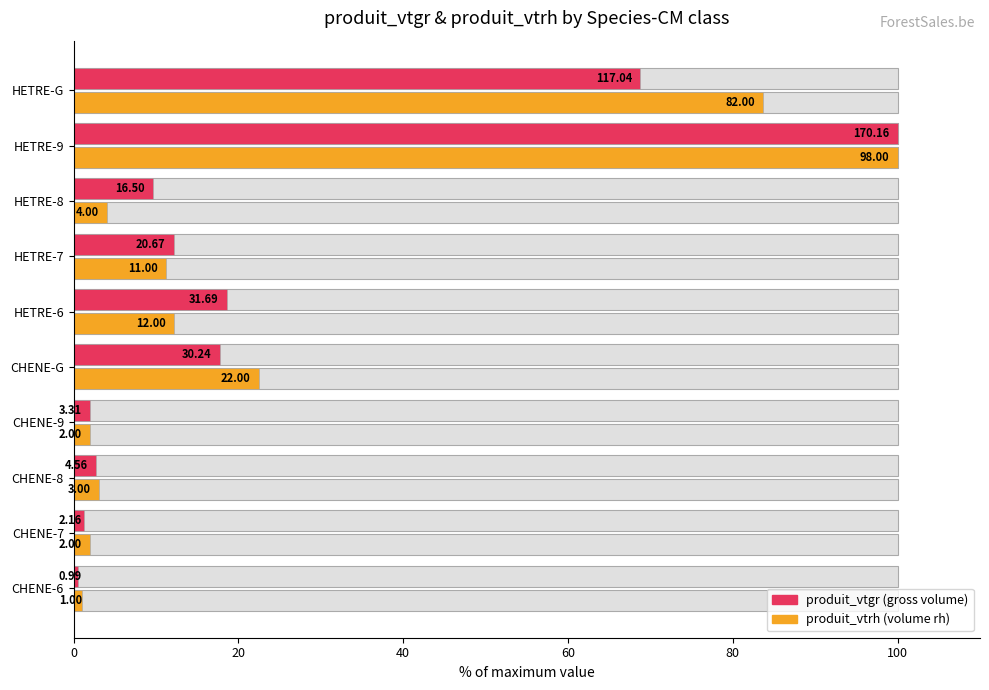

Between CHENE-9 and HETRE-6, which series saw the biggest shift?

produit_vtgr (% of max)